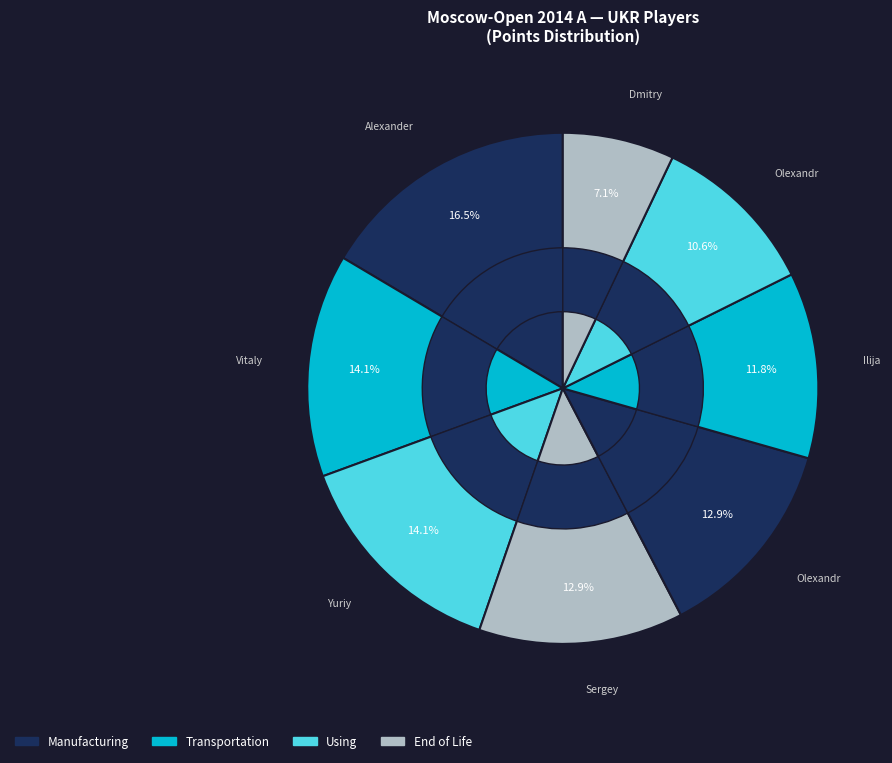

The Triapishko Olexandr slice represents 11% of the pie. True or false?

True